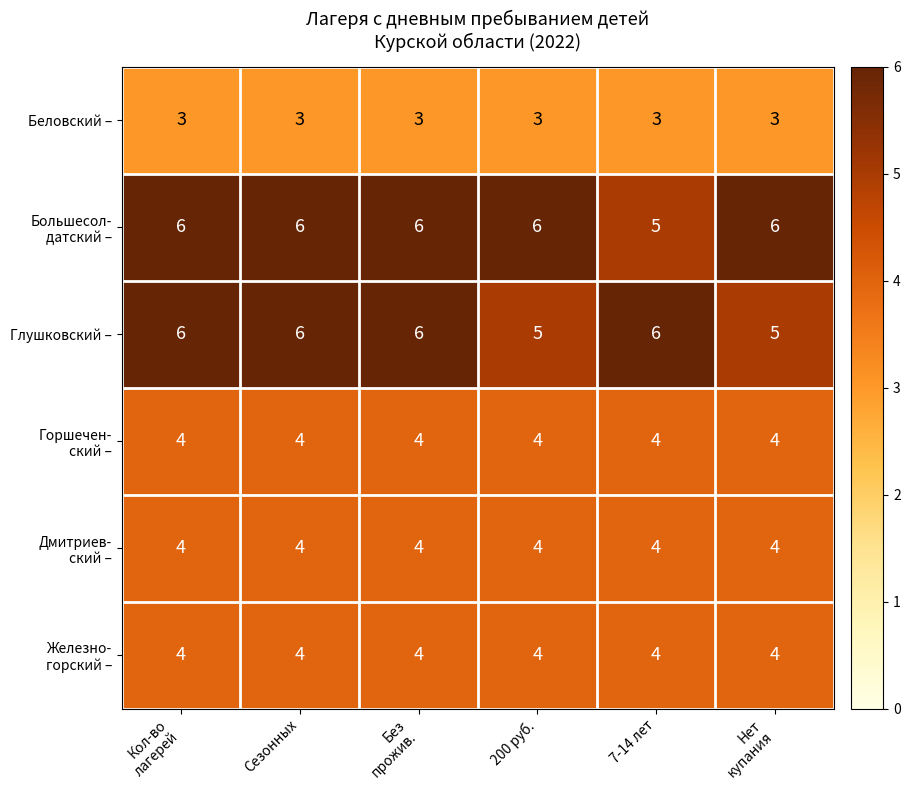

At how many categories does at least one series exceed 5?

6